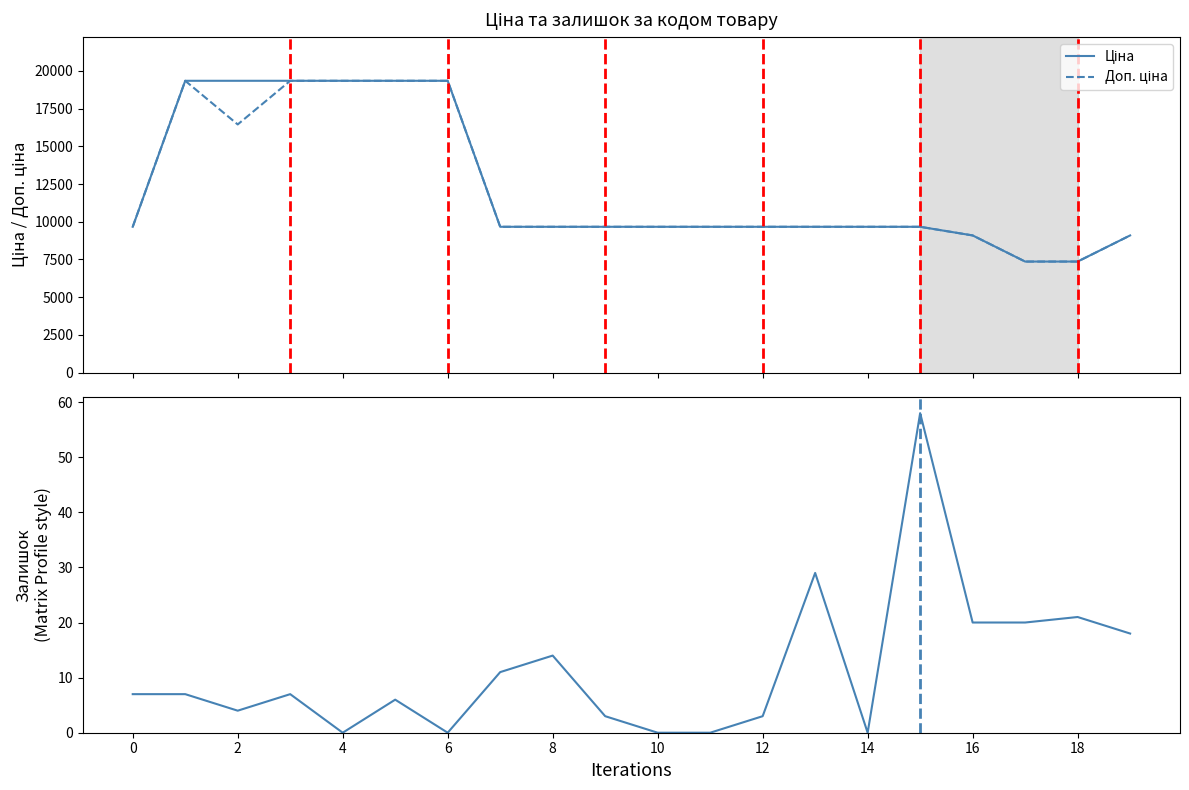

What is the total value across all series at 14?

19340.3